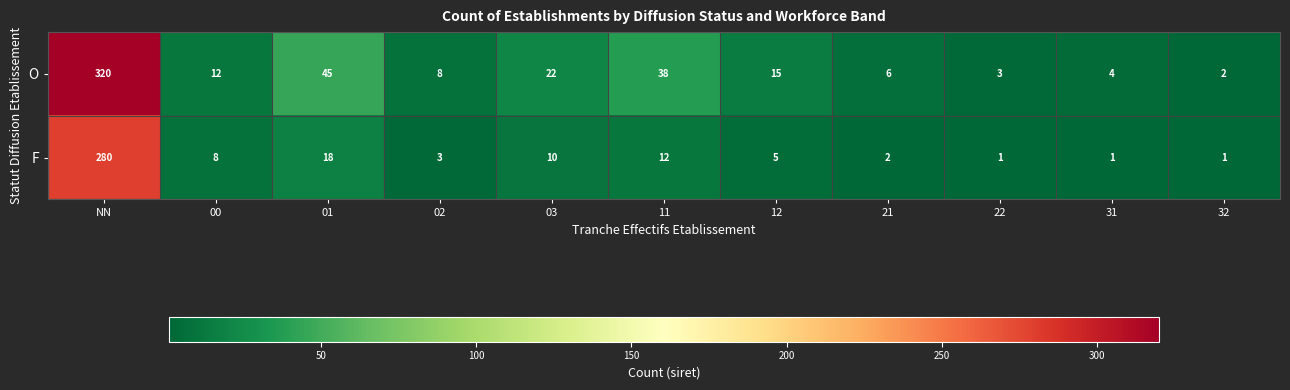

What is the difference between the maximum and minimum values in the F series?

279